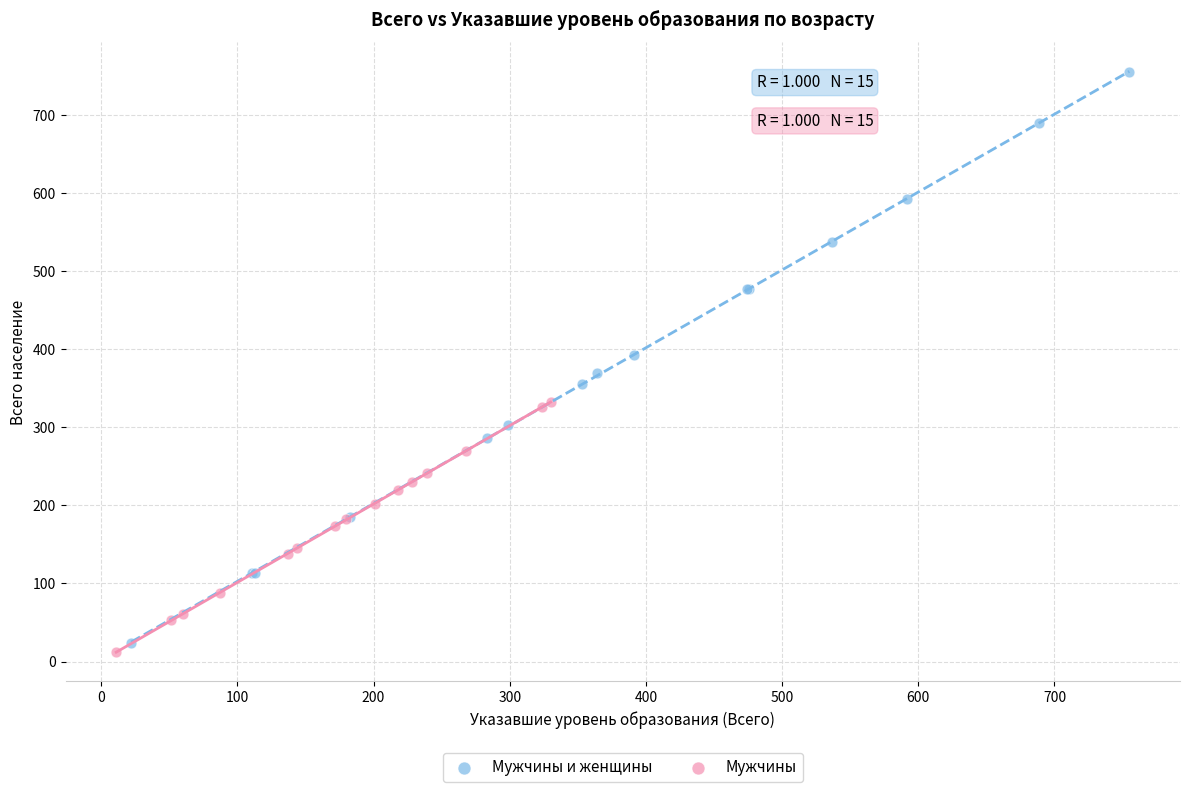

Which series contains the highest Y value?

Мужчины и женщины